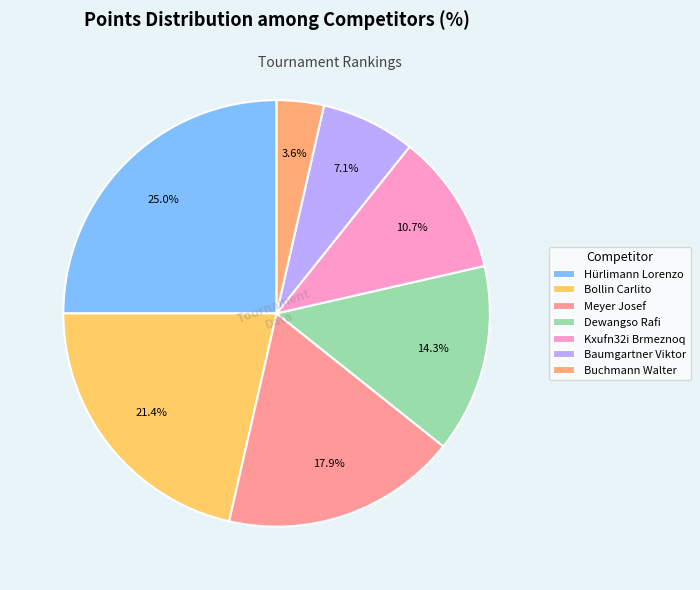

Approximately how many times larger is the value at Hürlimann Lorenzo compared to Dewangso Rafi?

1.7